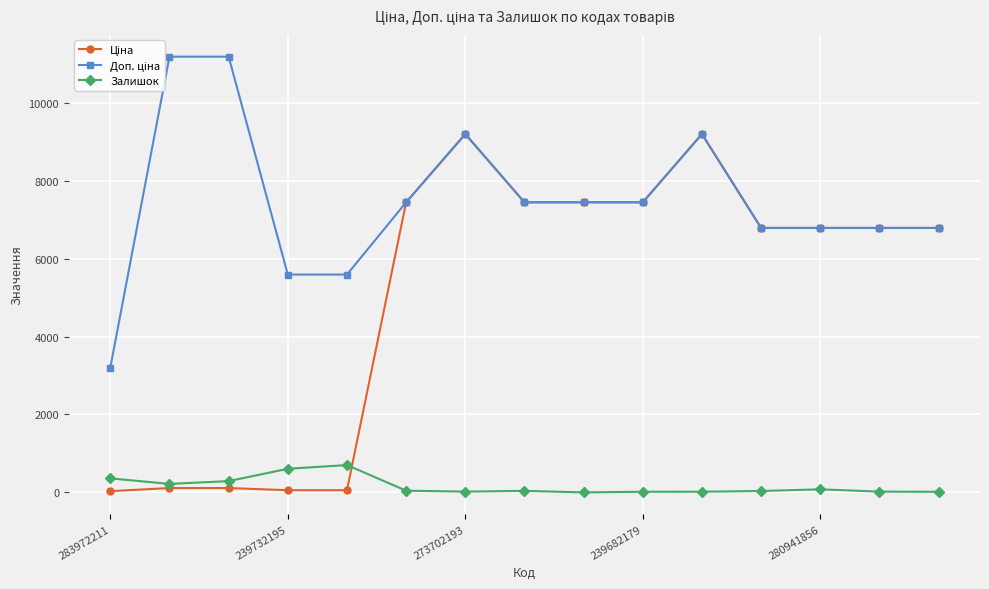

Is this an area chart (filled region under the line)?

No